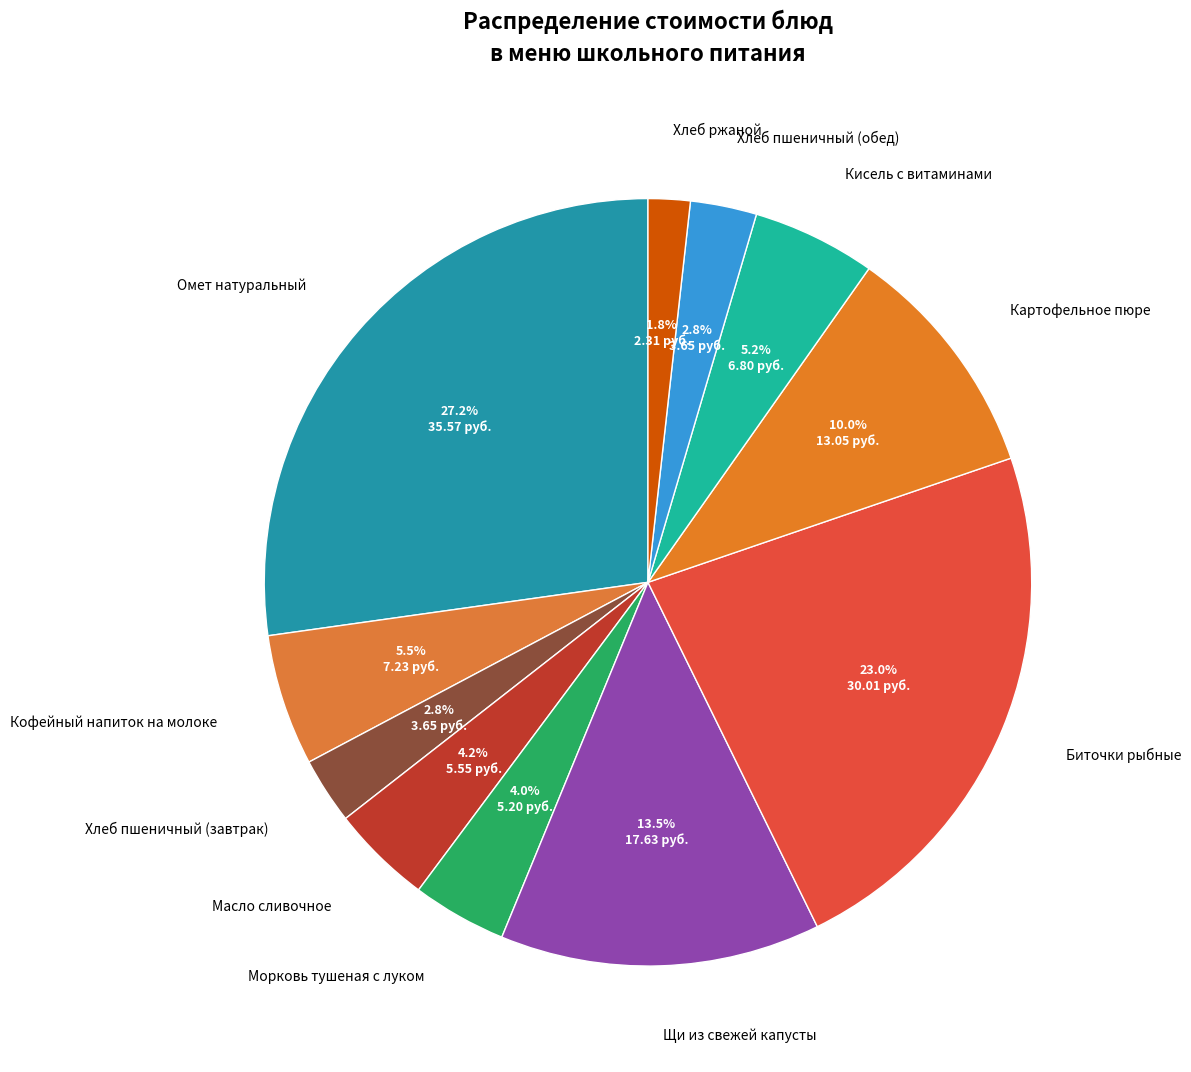

To the nearest percent, what percentage of the pie is Биточки рыбные?

23%